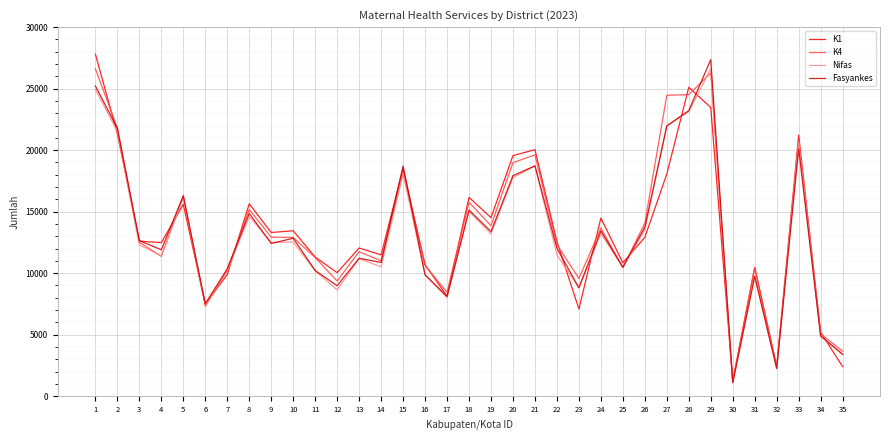

Which series changed the most between 18 and 26?

K1